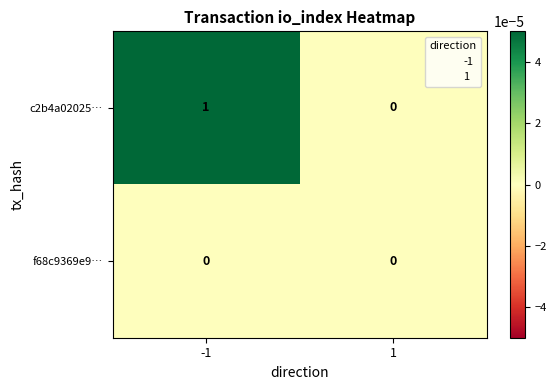

The c2b4a02025… series shows 2 at -1. True or false?

False